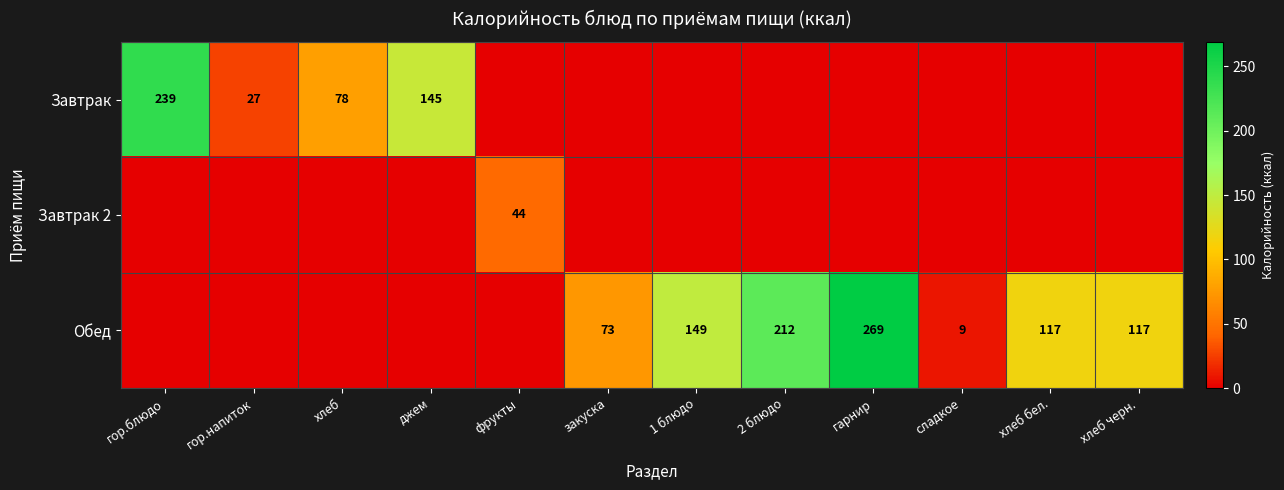

The Обед series shows 117 at хлеб черн.. True or false?

True